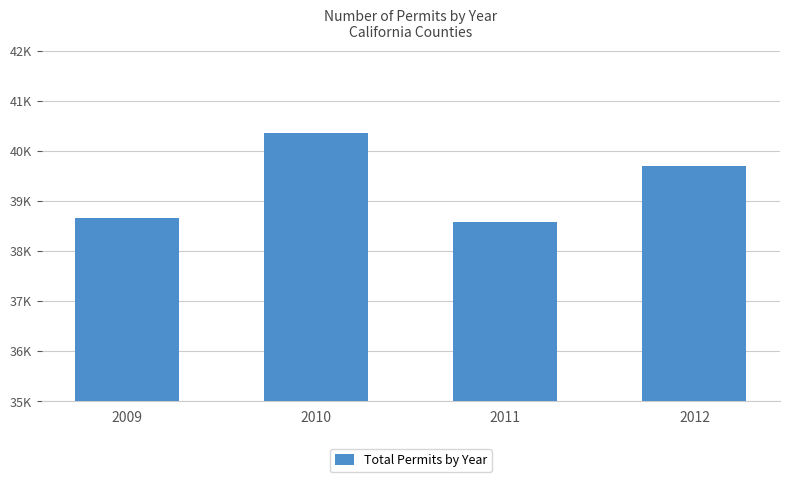

Which category has the lowest value across all series?

2011